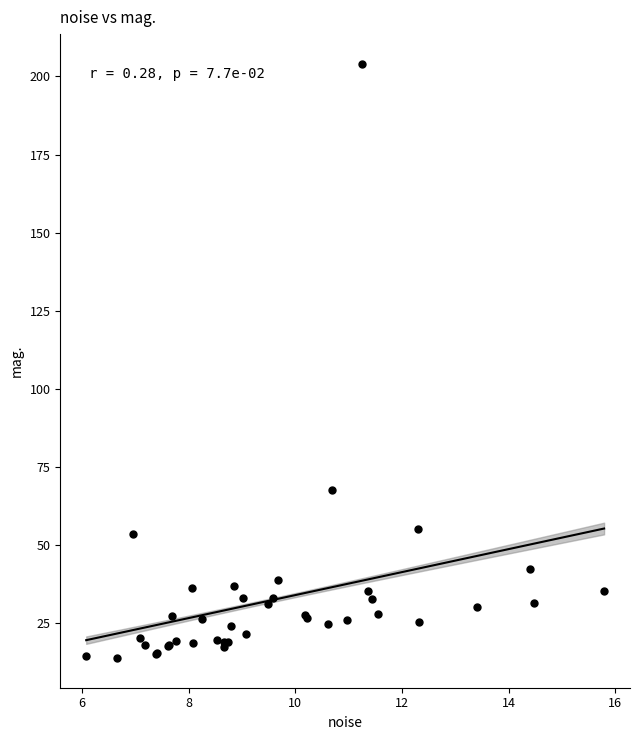

What Y value in the scatter plot is closest to 108?

67.5